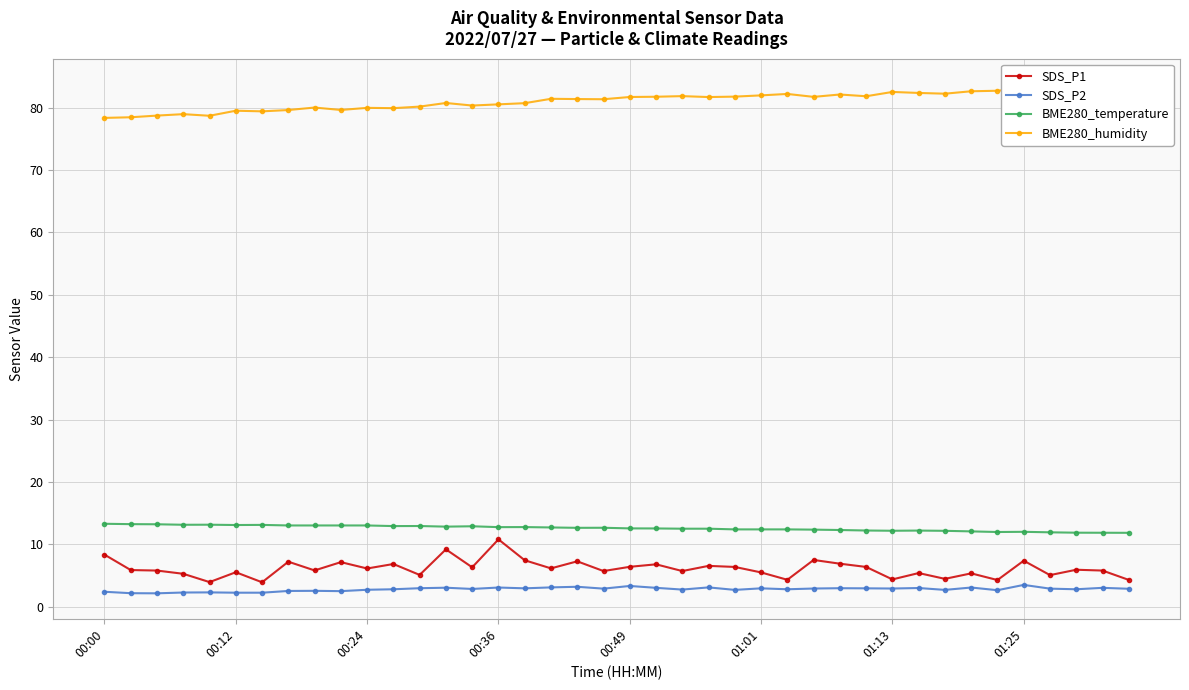

What is the difference between the second highest and minimum values in the BME280_temperature series?

1.4